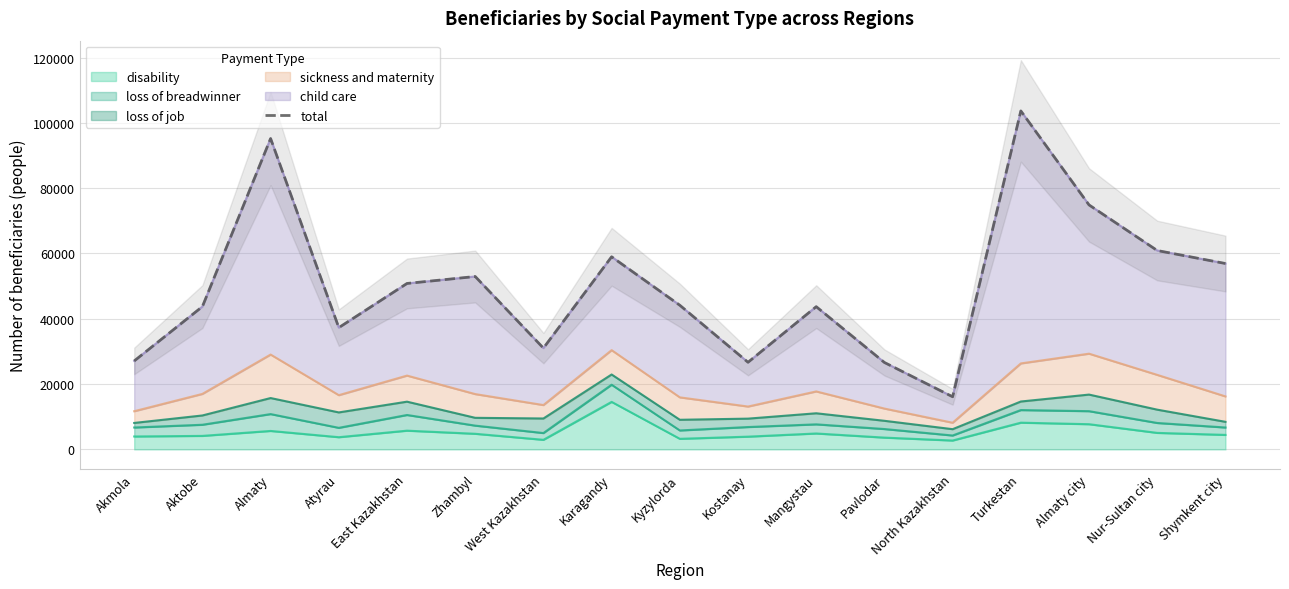

How many points are higher than both their immediate neighbors (excluding endpoints)?

5